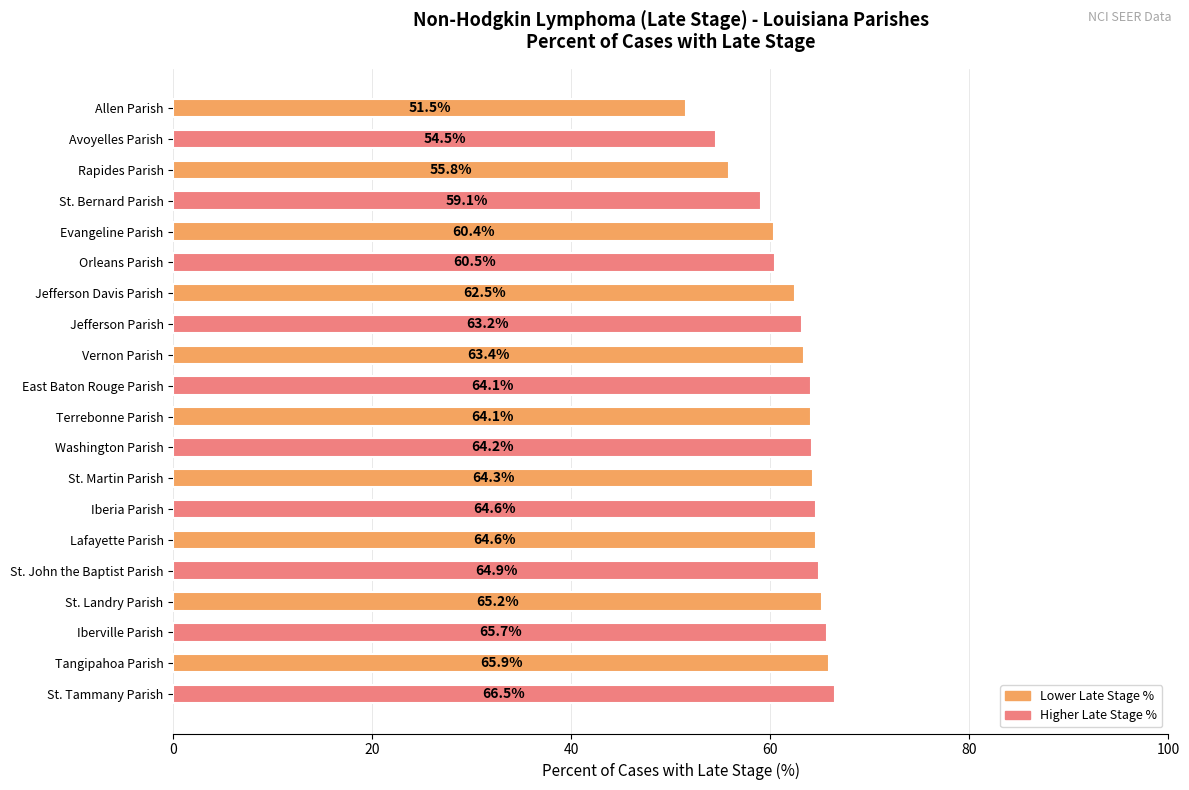

What is the greatest value displayed?

66.5